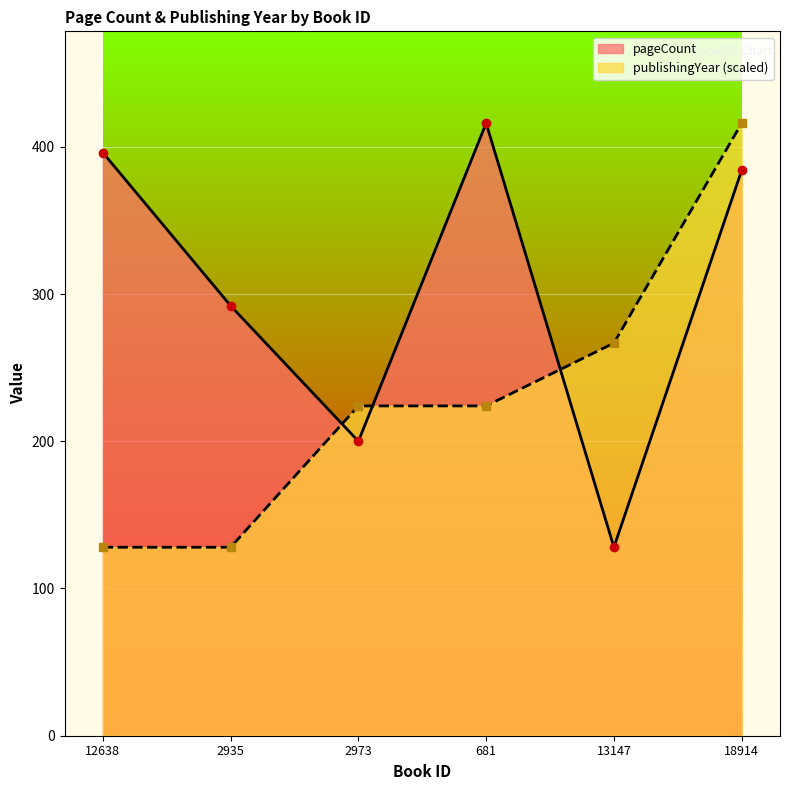

After their last crossing, which series has the higher values: pageCount or publishingYear?

publishingYear